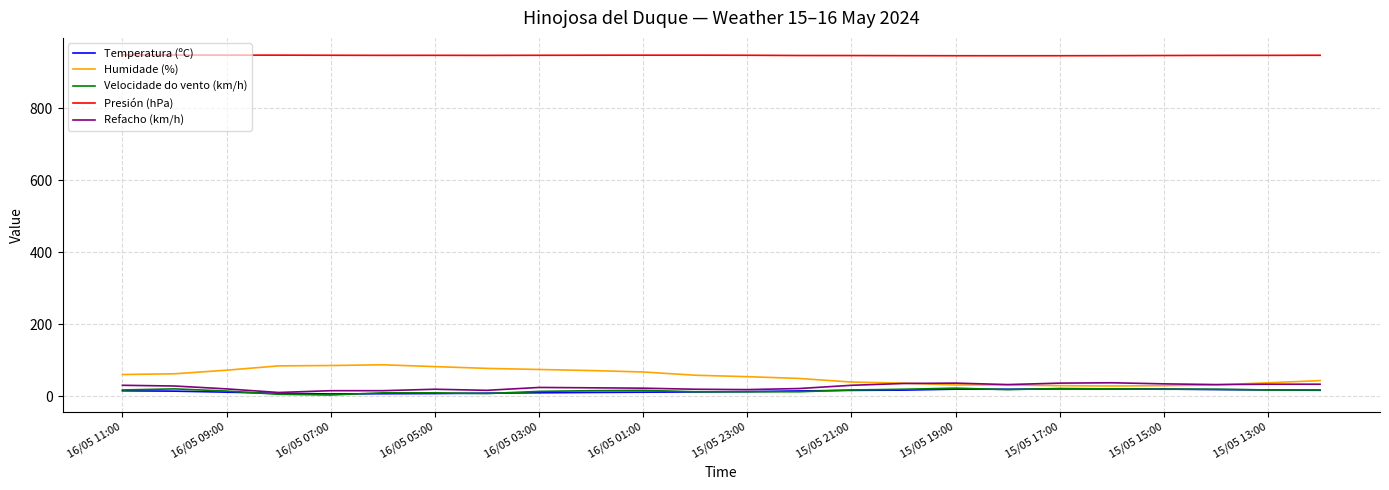

How many categories are shown in the chart?

24